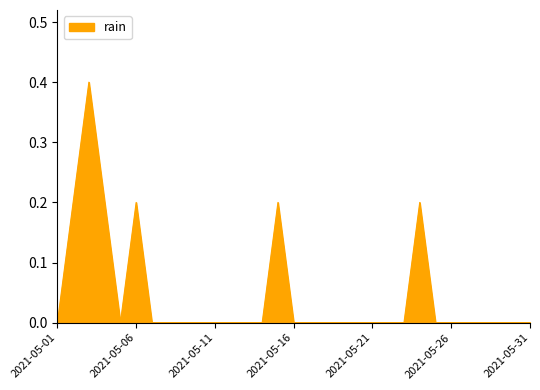

Does the chart have visible grid lines?

No